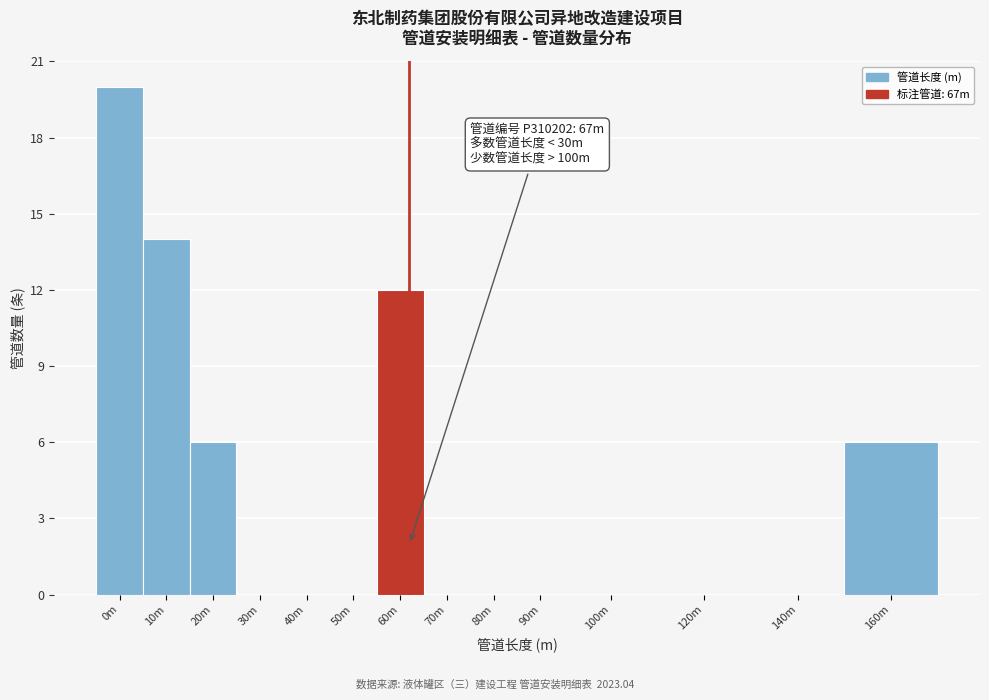

Reading left to right, extract all data points from this chart.

0m=20	10m=14	20m=6	30m=0	40m=0	50m=0	60m=12	70m=0	80m=0	90m=0	100m=0	120m=0	140m=0	160m=6